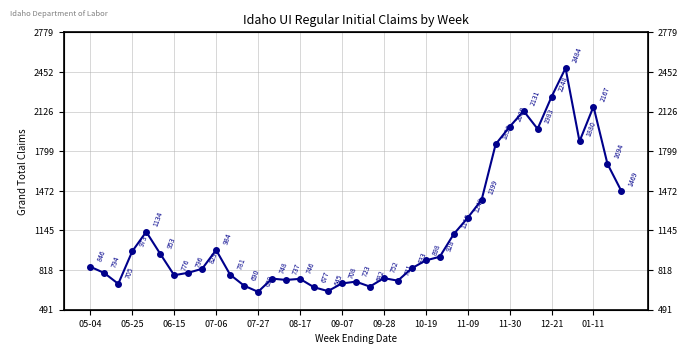

Between 06-15 and 05-04, which is larger?

05-04